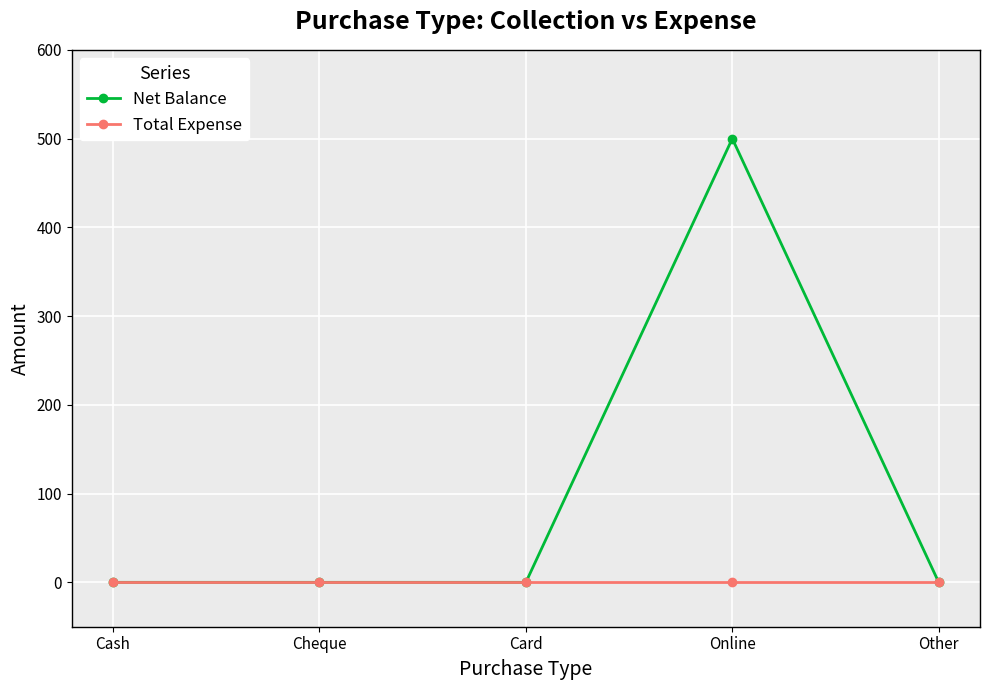

Reading left to right, list all the values displayed in this chart.

Net Balance: 0	0	0	500	0
Total Expense: 0	0	0	0	0